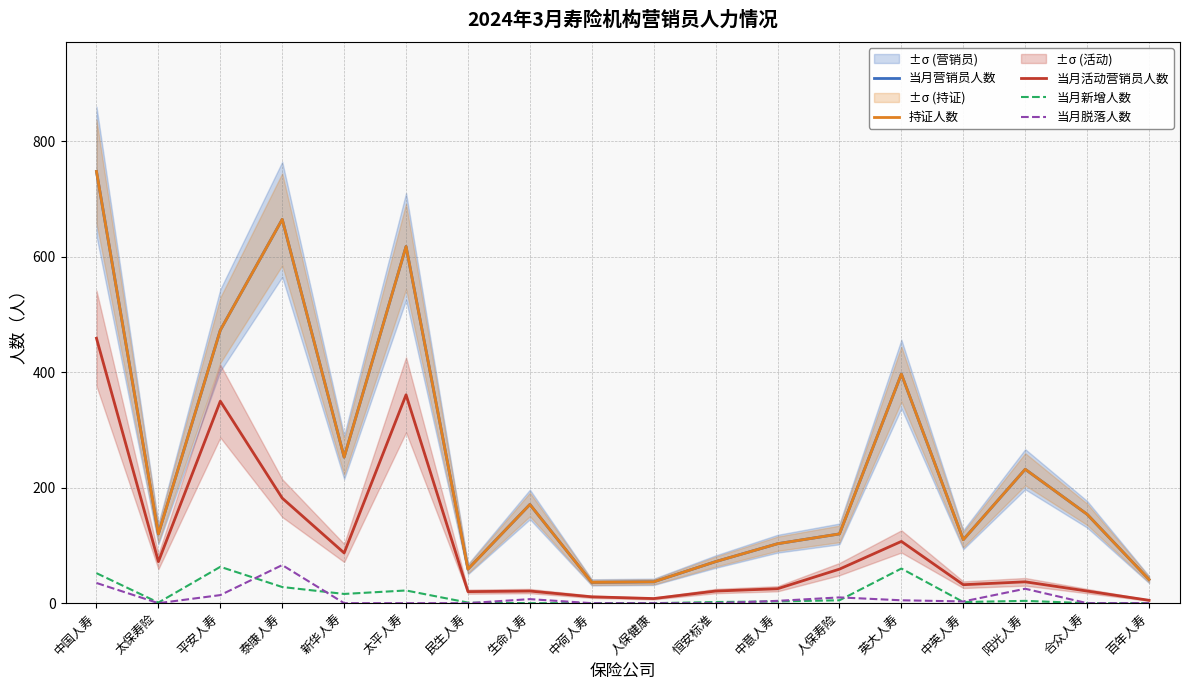

What is the total value across all series at 合众人寿?

329